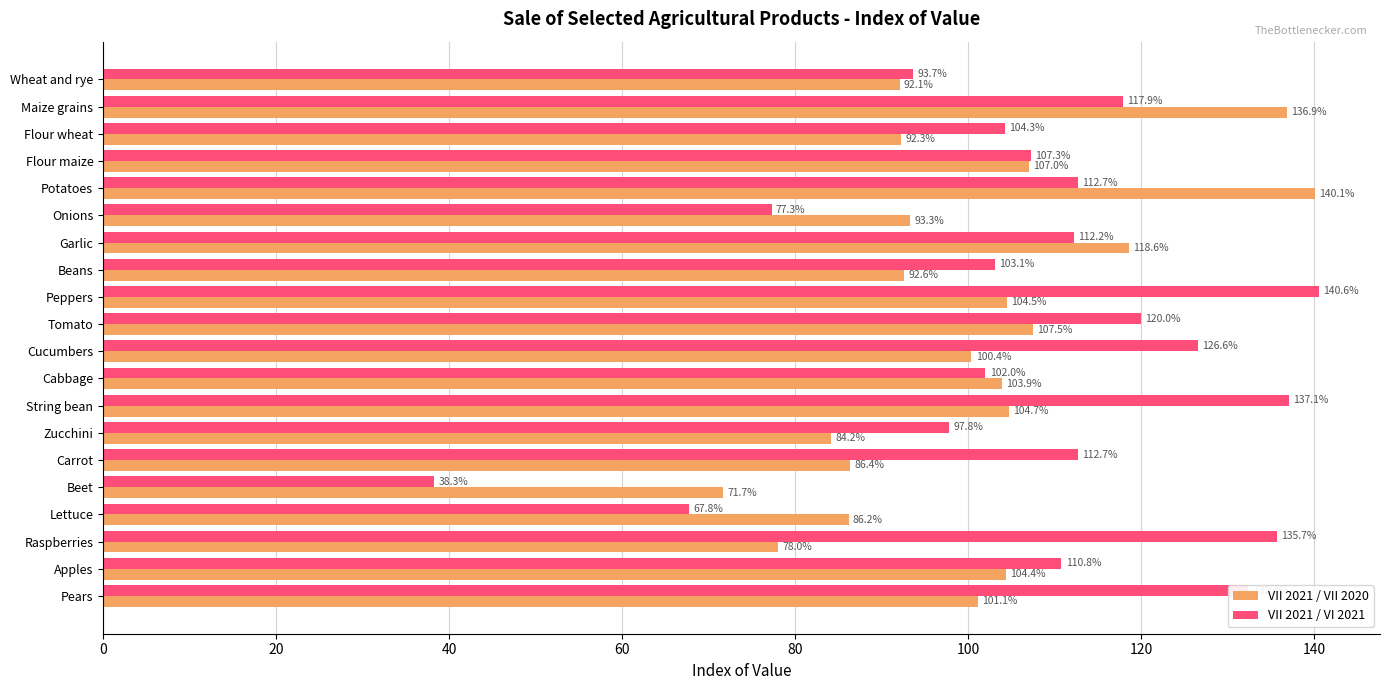

List the labels in order of VII 2021 / VII 2020 value, smallest first.

Beet, Raspberries, Zucchini, Lettuce, Carrot, Wheat and rye, Flour wheat, Beans, Onions, Cucumbers, Pears, Cabbage, Apples, Peppers, String bean, Flour maize, Tomato, Garlic, Maize grains, Potatoes